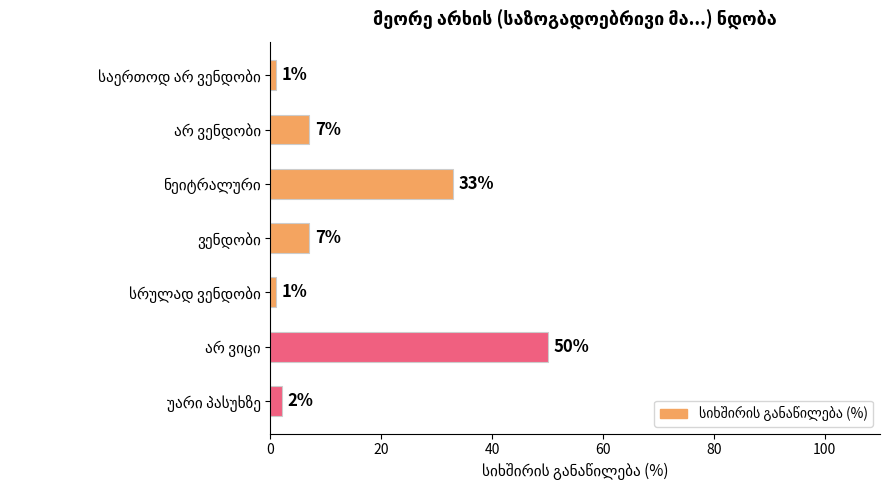

What is the maximum value shown in the chart?

50